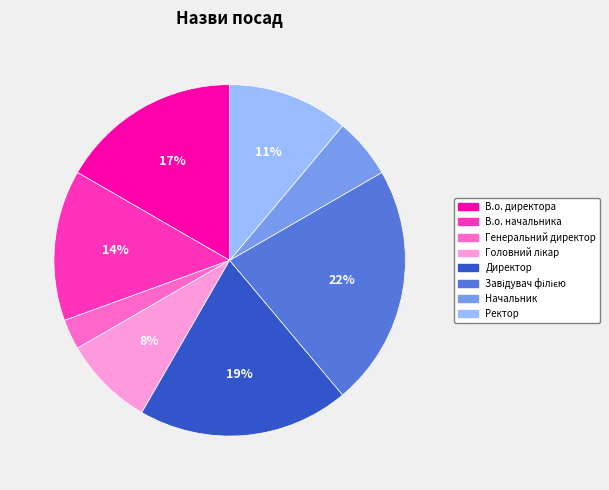

To the nearest percent, what is the average slice percentage?

12%